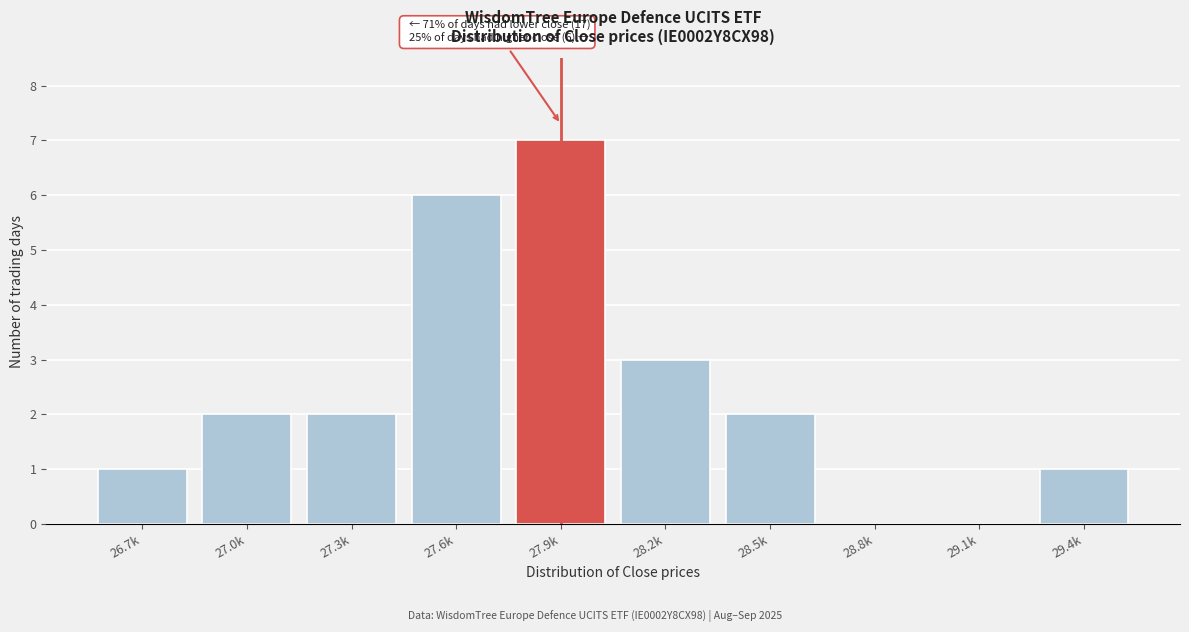

Reading left to right, transcribe all the data shown in this chart.

26.7k=1	27.0k=2	27.3k=2	27.6k=6	27.9k=7	28.2k=3	28.5k=2	28.8k=0	29.1k=0	29.4k=1